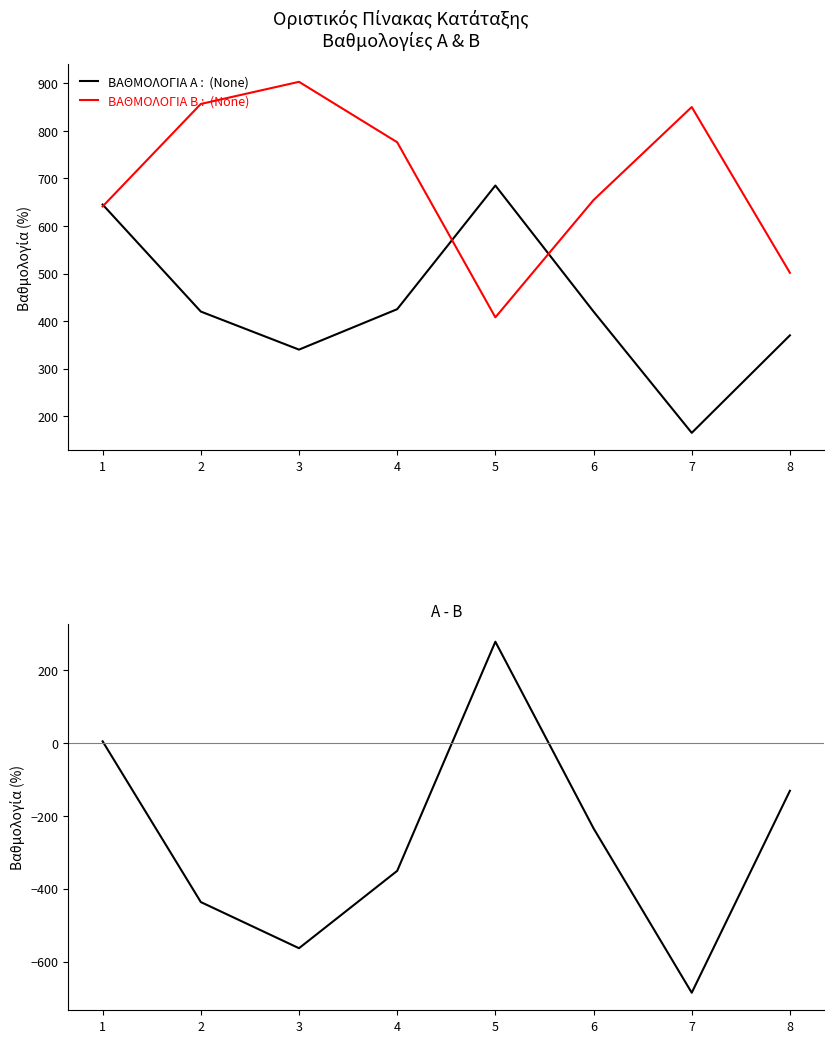

At which label does ΒΑΘΜΟΛΟΓΙΑ Β reach its peak?

3